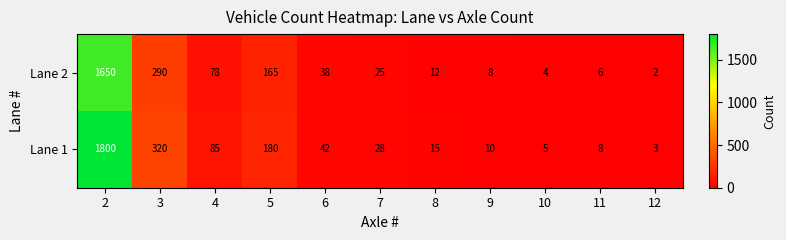

Which series has the largest total across all categories?

Lane 1